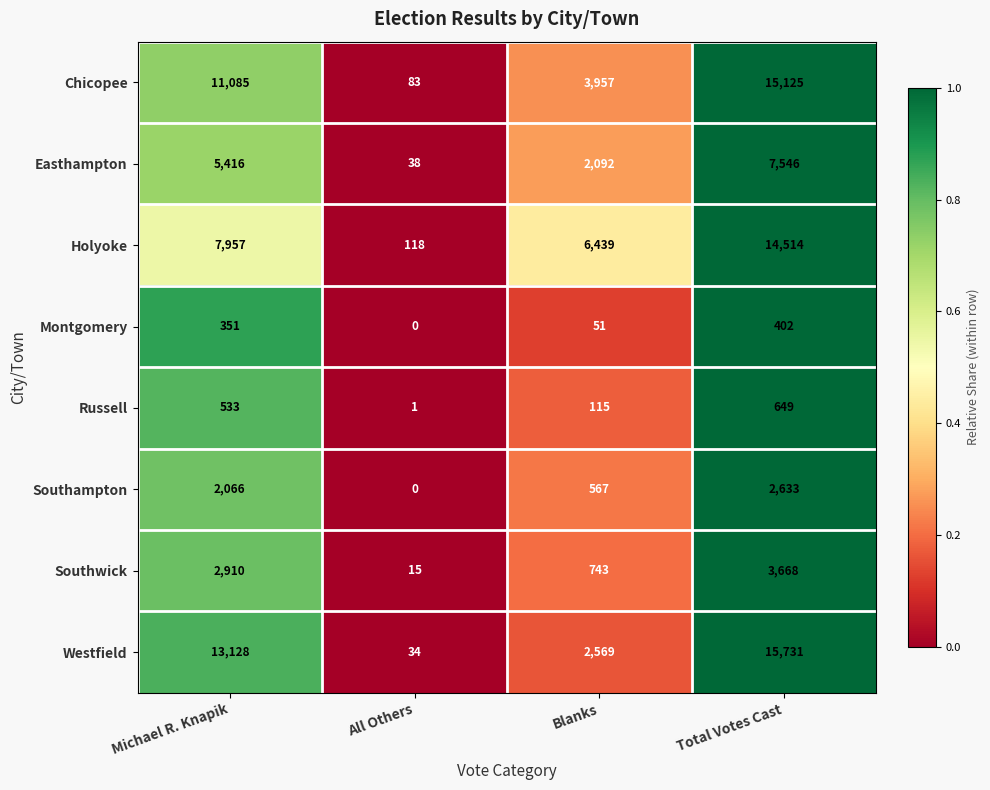

The value of Easthampton at Michael R. Knapik is 1548. True or false?

False